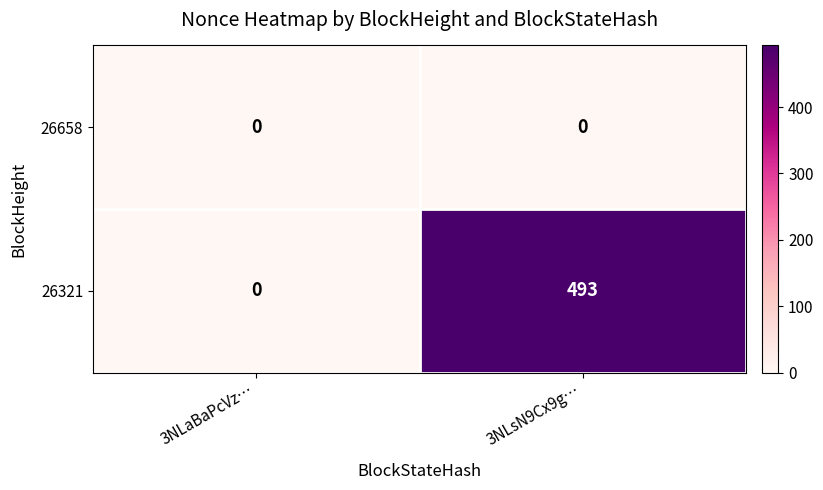

How many categories are shown in the chart?

2